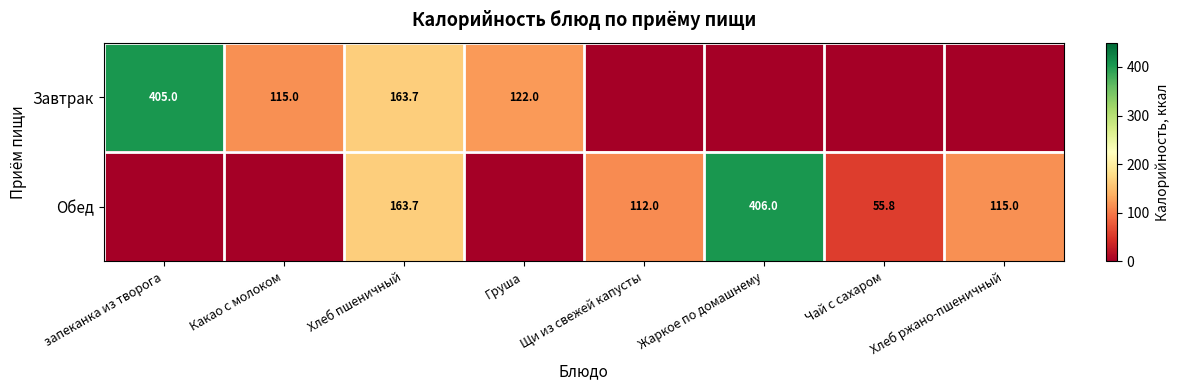

Count the number of data series in this chart.

2